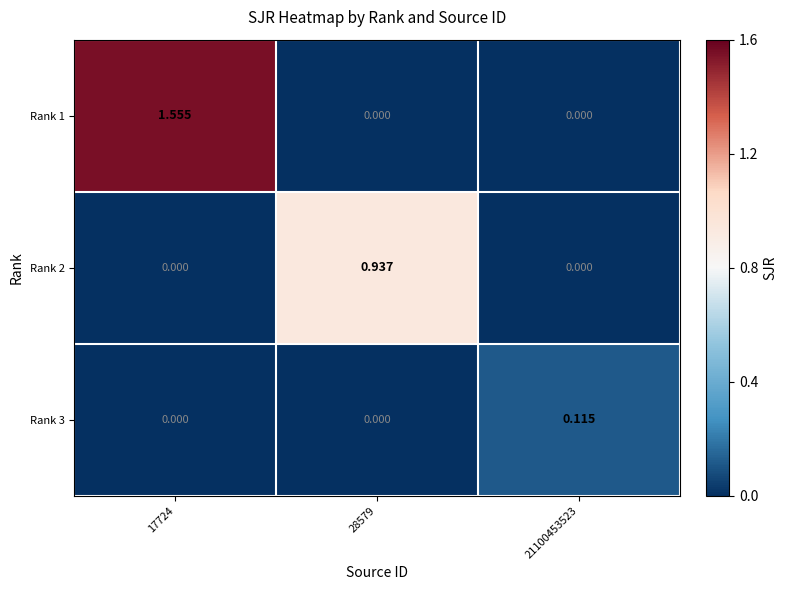

How many positive values does the Rank 1 series have?

1